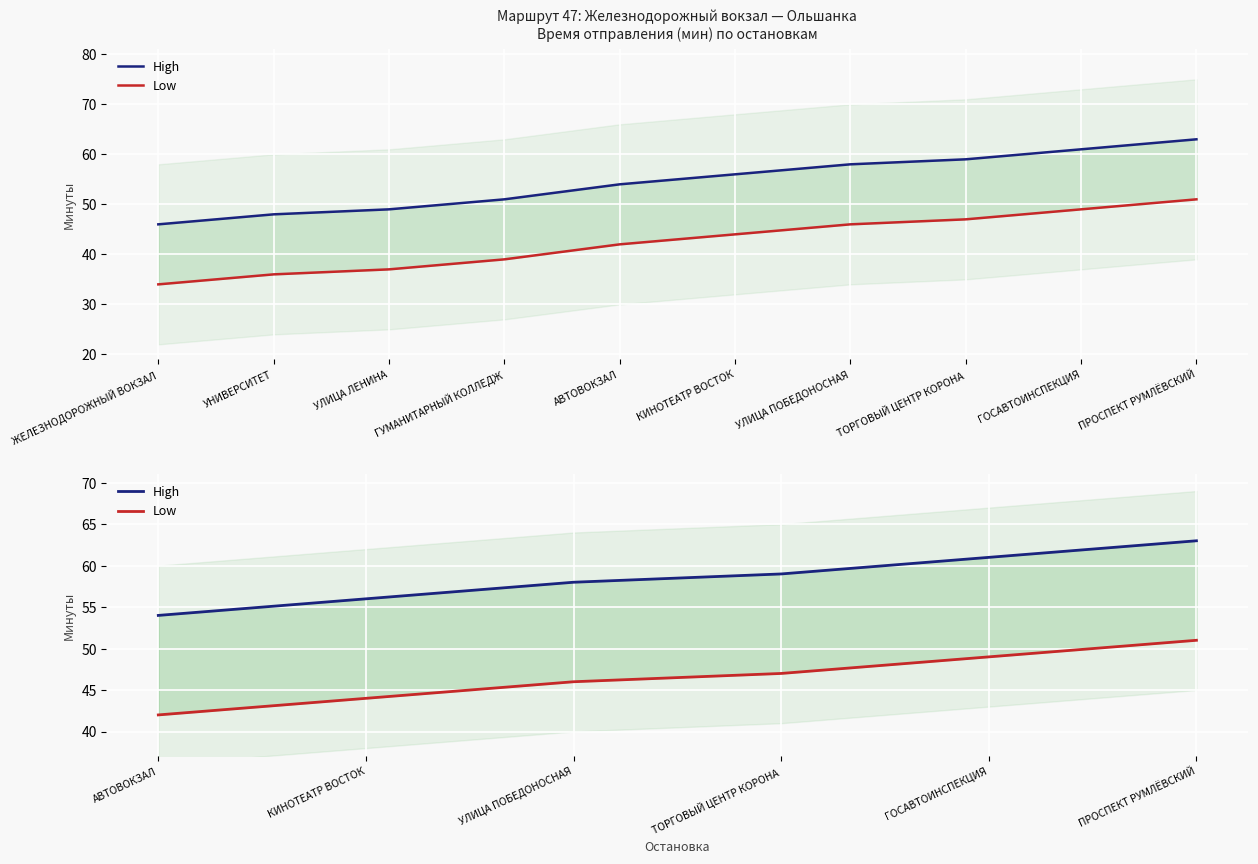

Rank the series at УЛИЦА ПОБЕДОНОСНАЯ from highest to lowest value.

High, Low